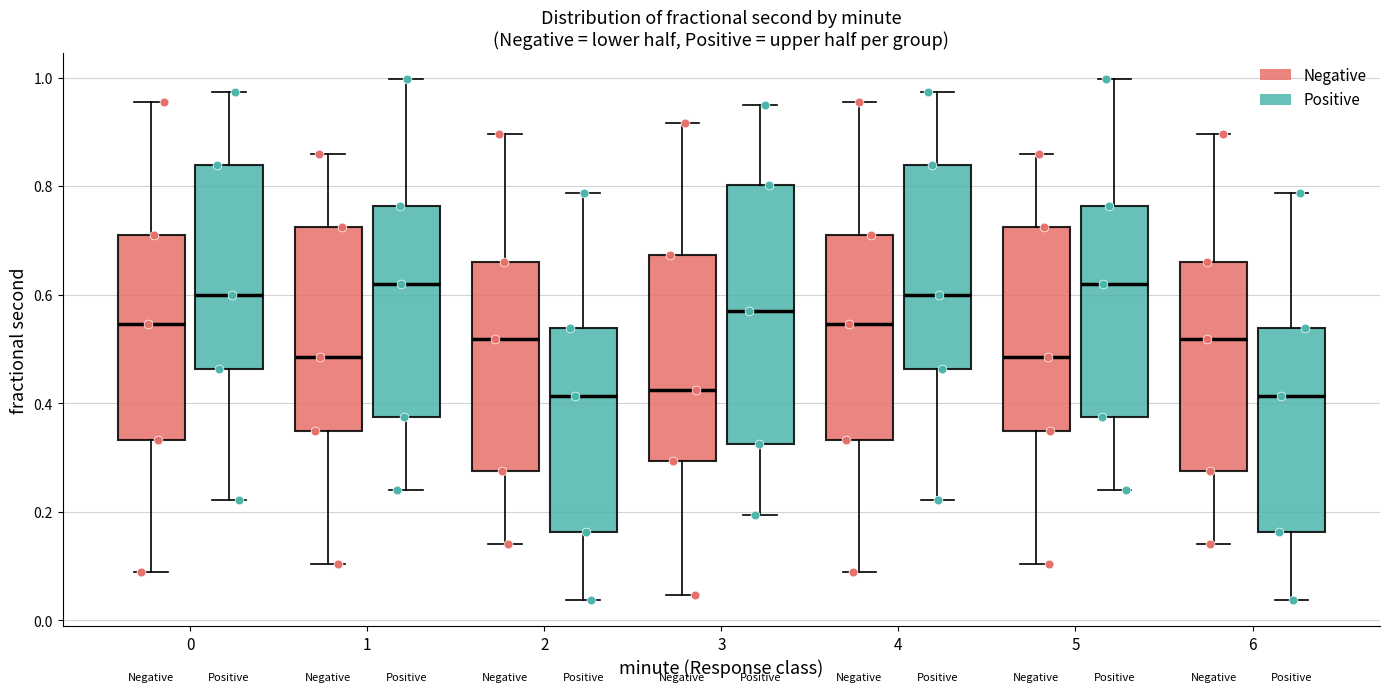

Reading left to right, transcribe this box plot: for each box, give where its median line is, the range the box spans, and where its two whiskers end, as read against the y-axis. The values are not printed on the chart, so give them approximately, as read against the axis.

0 (Negative): median 0.54, box 0.34 to 0.70, whiskers 0.08 to 0.96
0 (Positive): median 0.60, box 0.46 to 0.84, whiskers 0.22 to 0.98
1 (Negative): median 0.48, box 0.34 to 0.72, whiskers 0.10 to 0.86
1 (Positive): median 0.62, box 0.38 to 0.76, whiskers 0.24 to 1.00
2 (Negative): median 0.52, box 0.28 to 0.66, whiskers 0.14 to 0.90
2 (Positive): median 0.42, box 0.16 to 0.54, whiskers 0.04 to 0.78
3 (Negative): median 0.42, box 0.30 to 0.68, whiskers 0.04 to 0.92
3 (Positive): median 0.58, box 0.32 to 0.80, whiskers 0.20 to 0.94
4 (Negative): median 0.54, box 0.34 to 0.70, whiskers 0.08 to 0.96
4 (Positive): median 0.60, box 0.46 to 0.84, whiskers 0.22 to 0.98
5 (Negative): median 0.48, box 0.34 to 0.72, whiskers 0.10 to 0.86
5 (Positive): median 0.62, box 0.38 to 0.76, whiskers 0.24 to 1.00
6 (Negative): median 0.52, box 0.28 to 0.66, whiskers 0.14 to 0.90
6 (Positive): median 0.42, box 0.16 to 0.54, whiskers 0.04 to 0.78